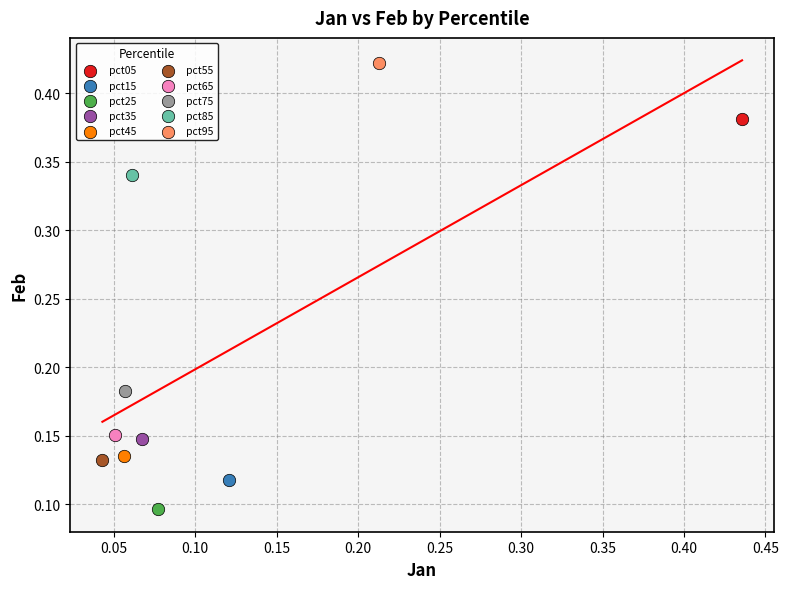

Which series reaches the minimum Y coordinate?

pct25